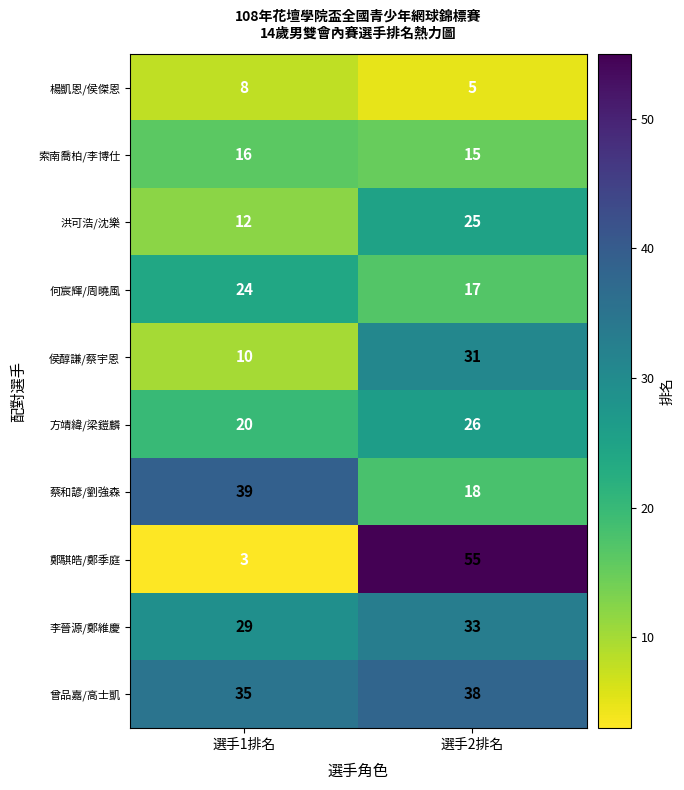

Which label corresponds to the smallest value in the chart?

選手1排名